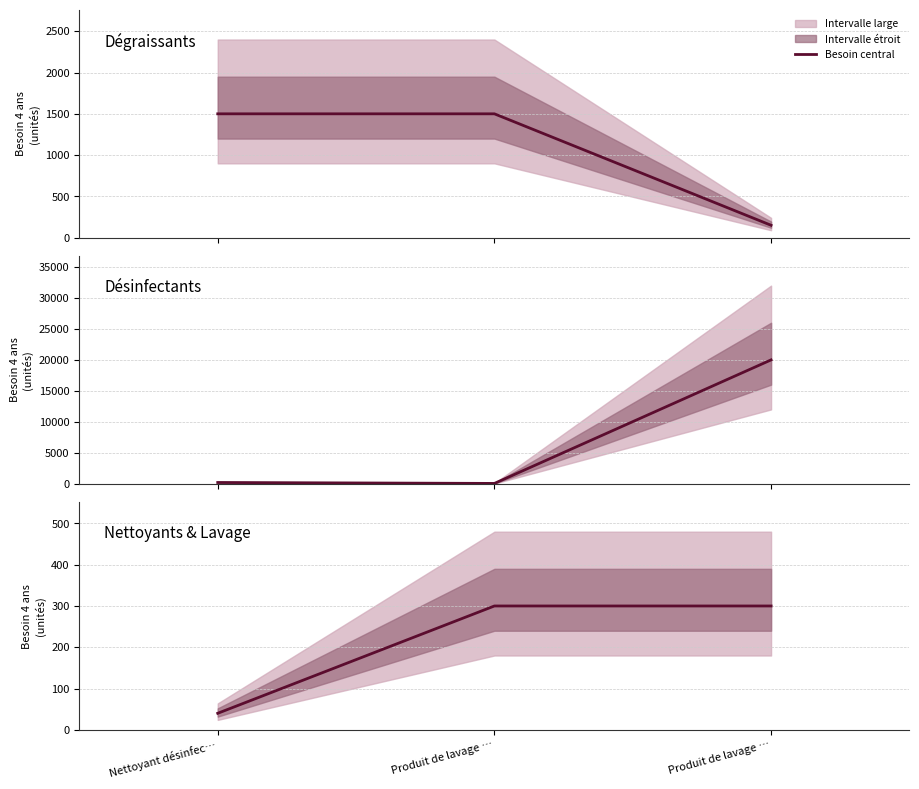

Rank the categories by value from lowest to highest.

Nettoyant désinfec…, Produit de lavage …, Produit de lavage …